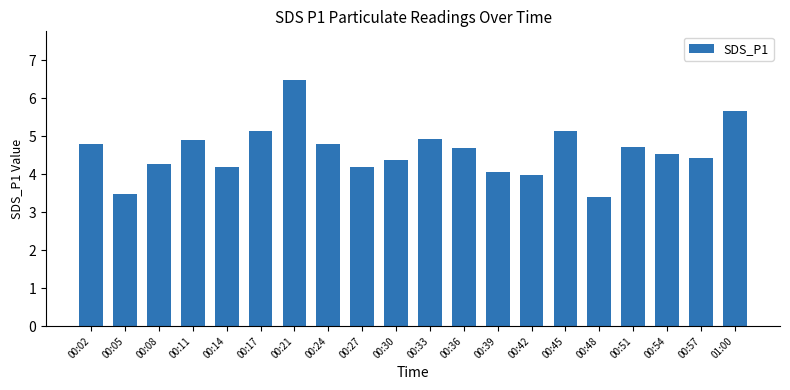

Are the bars grouped side by side (vs. stacked)?

No